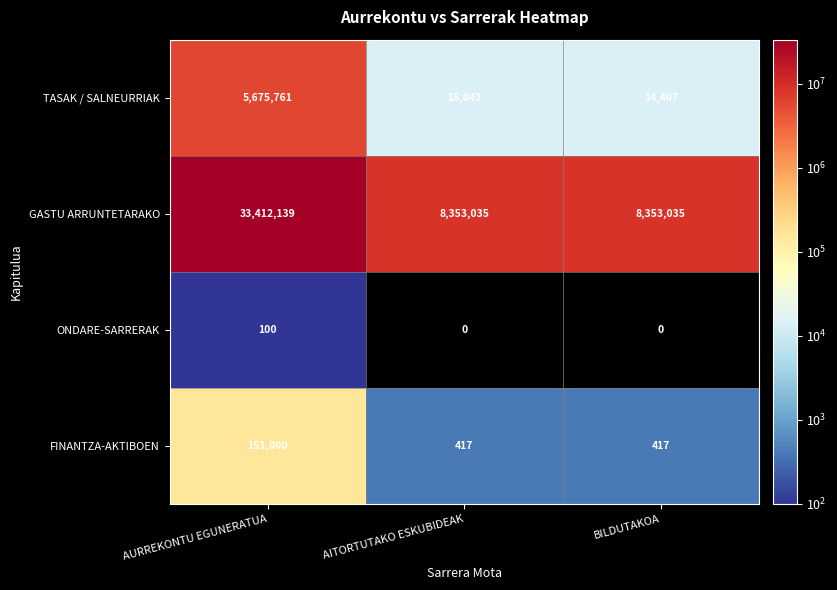

At which category is the sum across all series the highest?

AURREKONTU EGUNERATUA